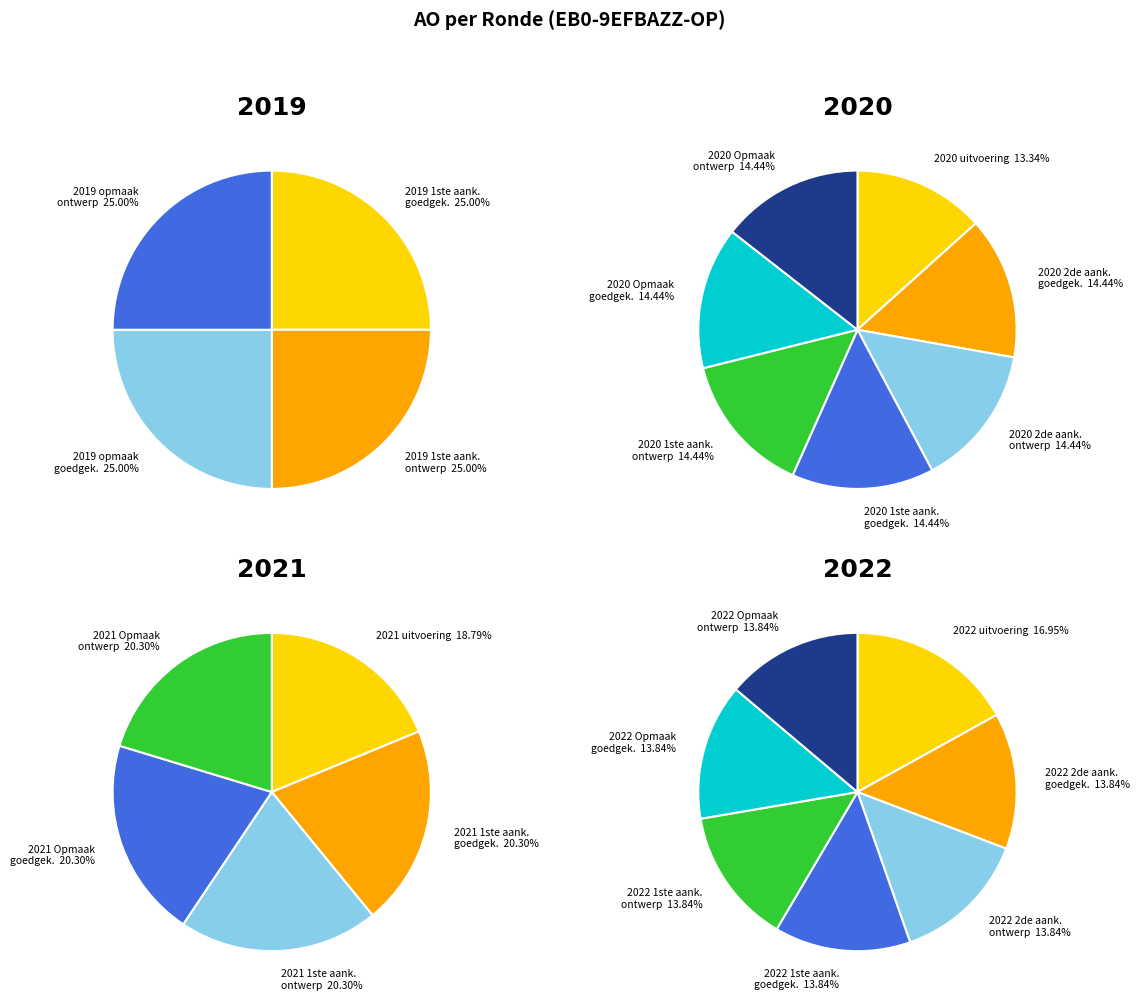

Which slice is the largest?

2022 uitvoering